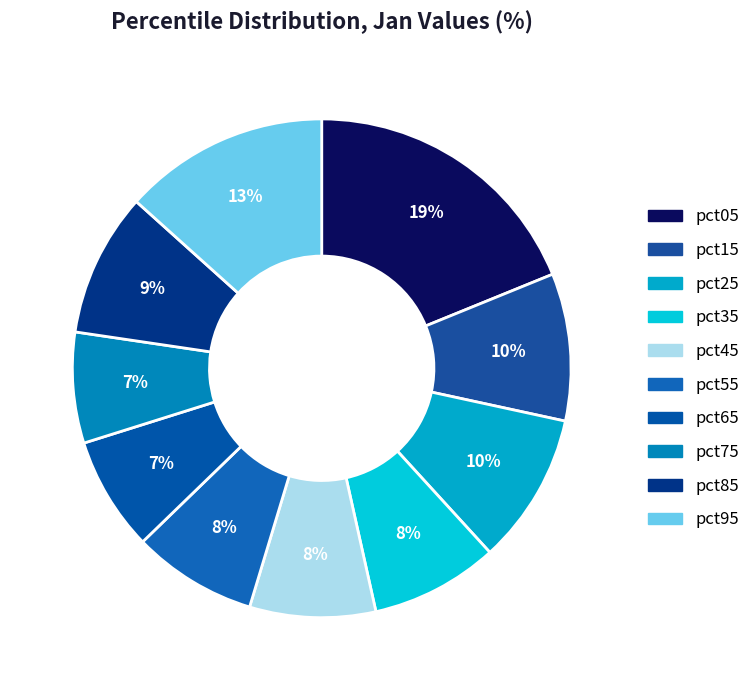

How many segments does this pie chart have?

10